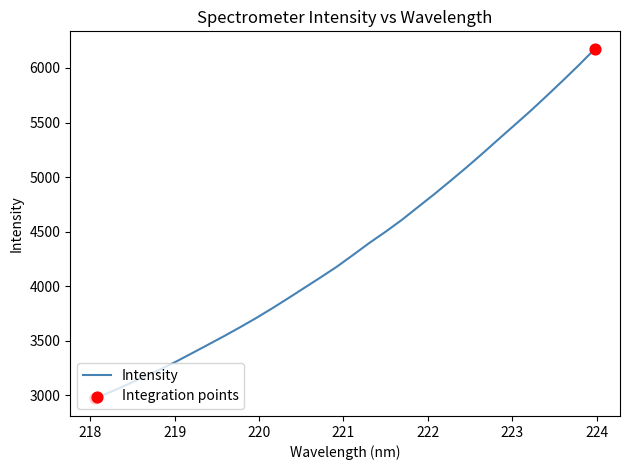

What is the difference between the maximum and minimum values?

3202.8